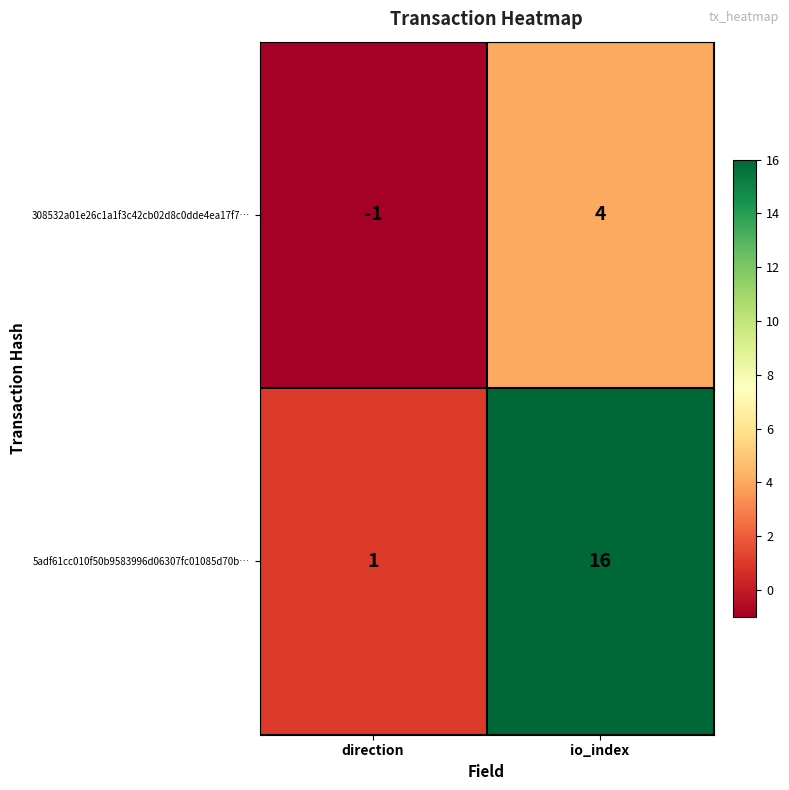

Reading right to left, extract all data points from this chart.

308532a01e26c1a1f3c42cb02d8c0dde4ea17f7…: 4	-1
5adf61cc010f50b9583996d06307fc01085d70b…: 16	1